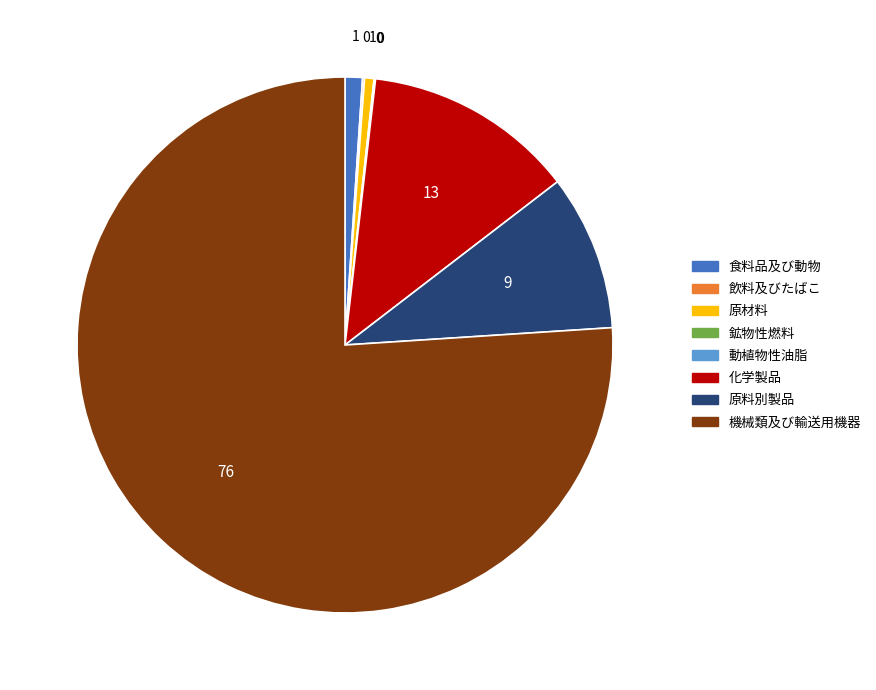

Is it true that 化学製品 is 13% of the pie?

True